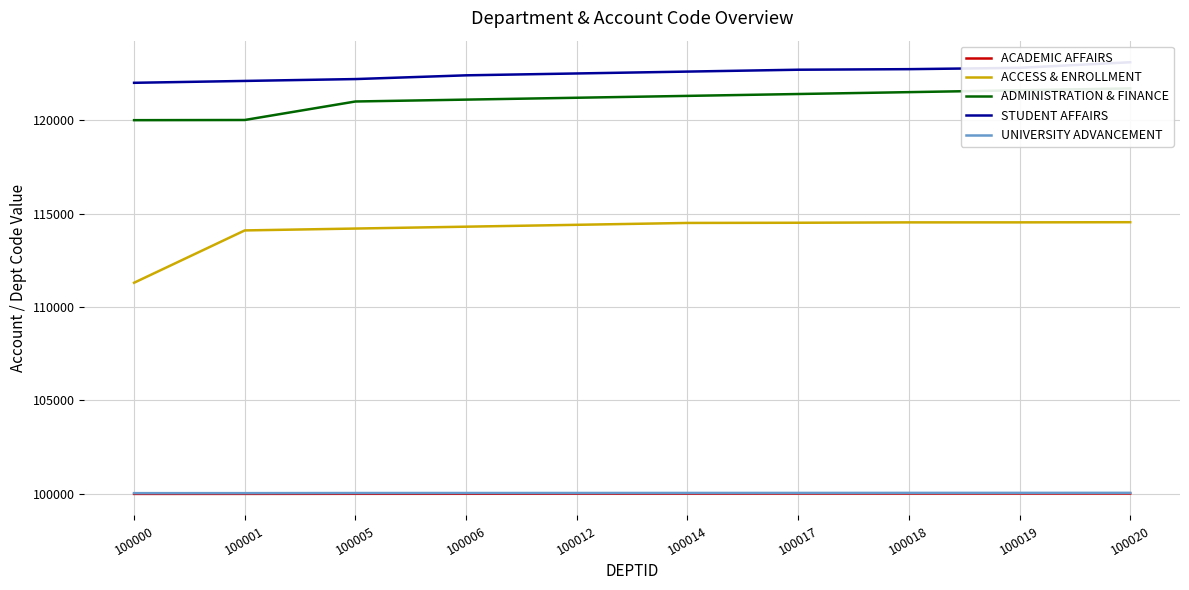

What is the maximum value for STUDENT AFFAIRS?

123100